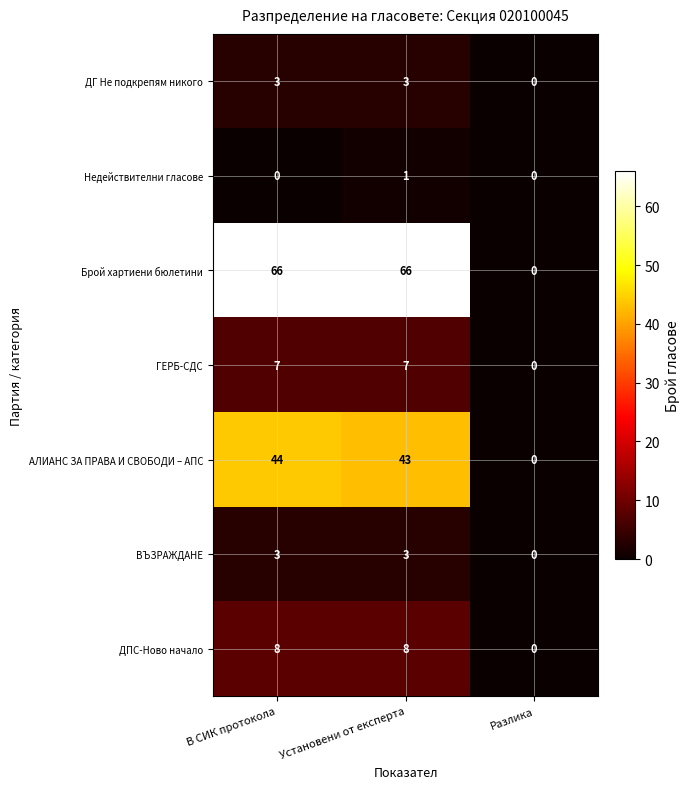

How many Брой хартиени бюлетини values are between 0 and 66?

3